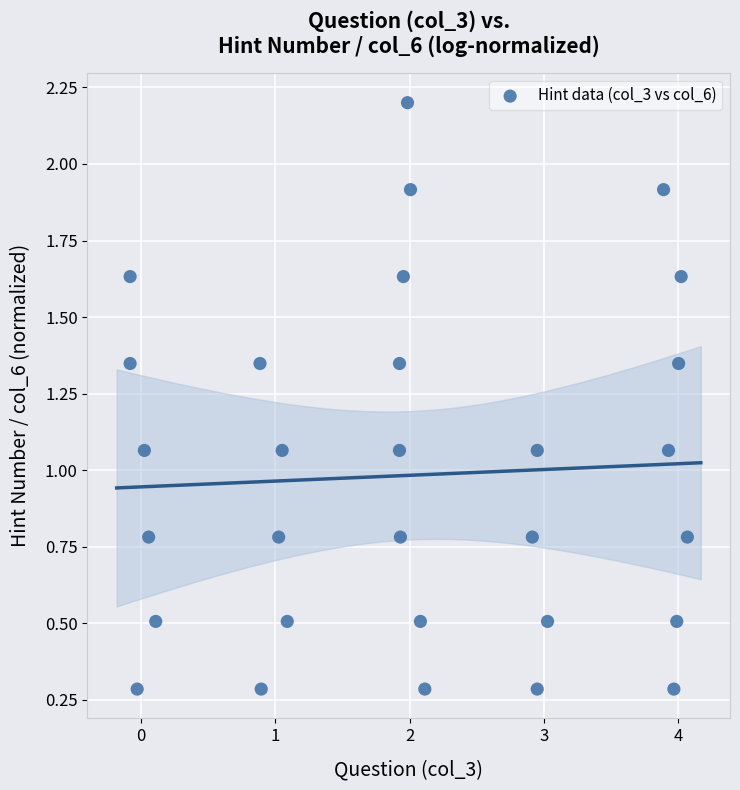

What is the range of Y values (max minus min)?

1.9